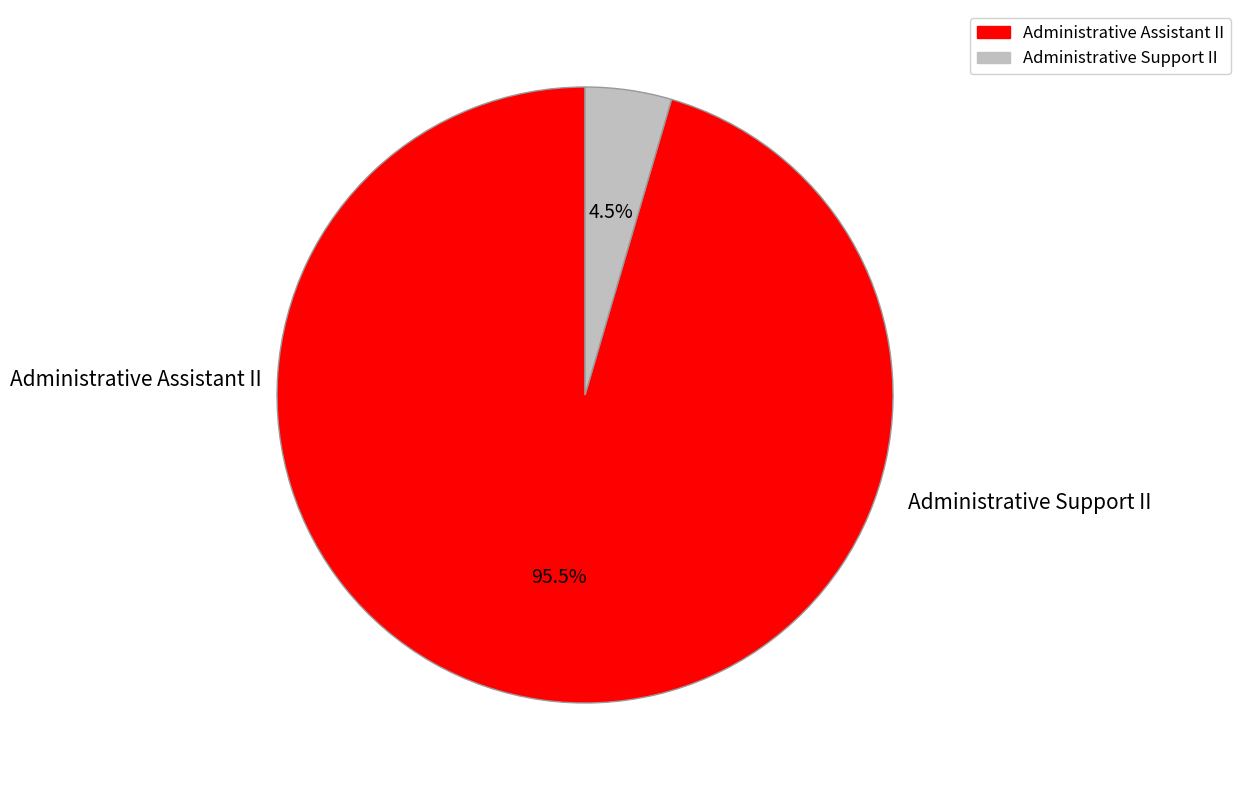

Combined, what portion of the pie is Administrative Support II and Administrative Assistant II?

100.0%